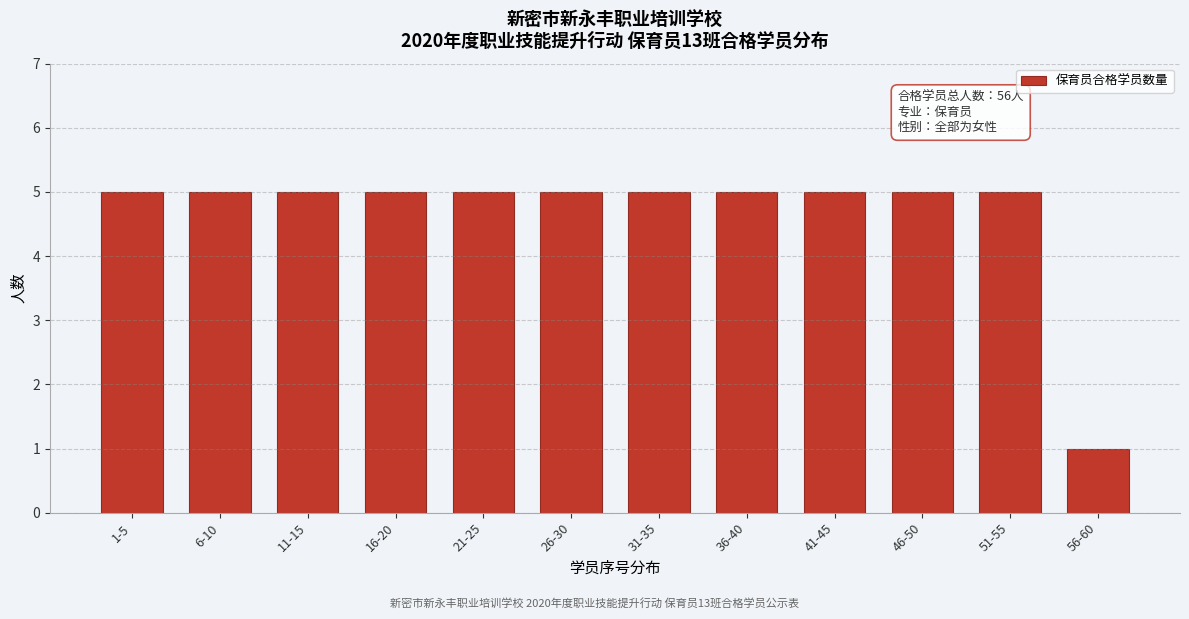

Reading left to right, transcribe all the data shown in this chart.

5	5	5	5	5	5	5	5	5	5	5	1